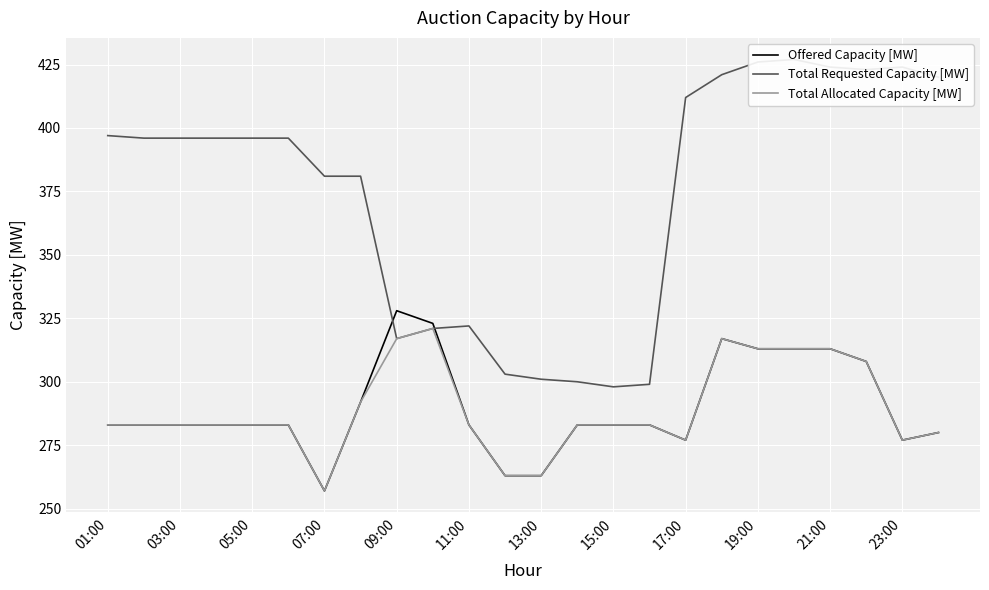

At which label does Offered Capacity [MW] reach its peak?

09:00